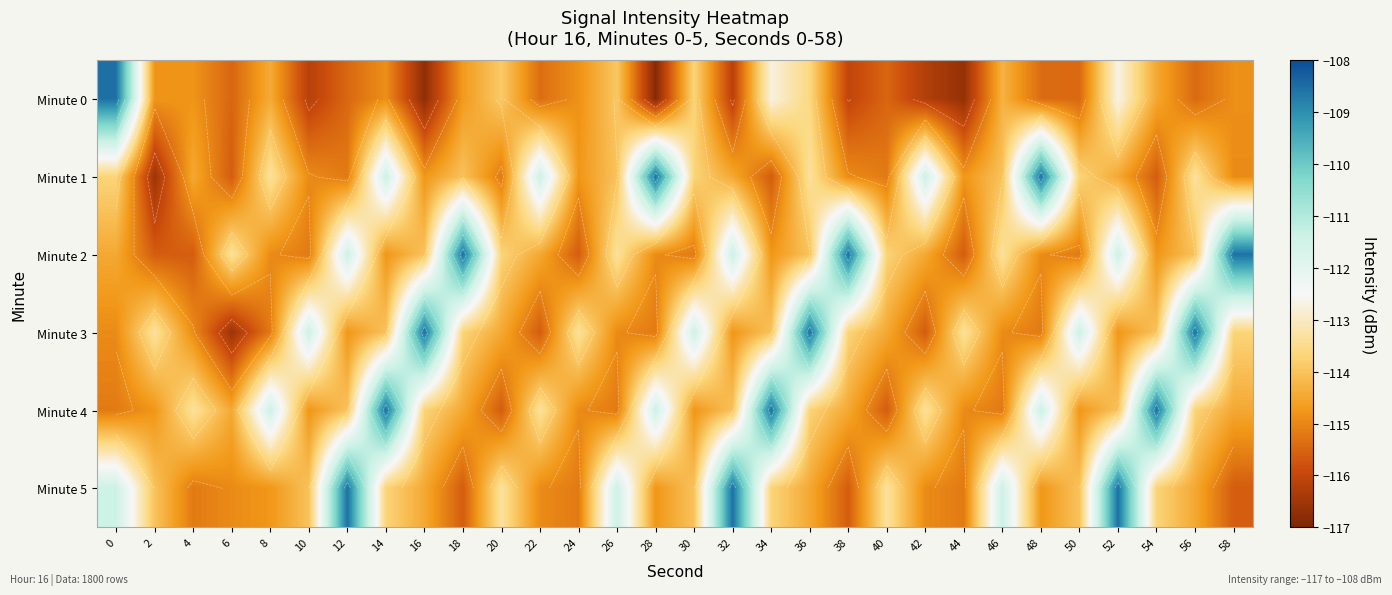

The value of Minute 2 at 44 is -173.0. True or false?

False